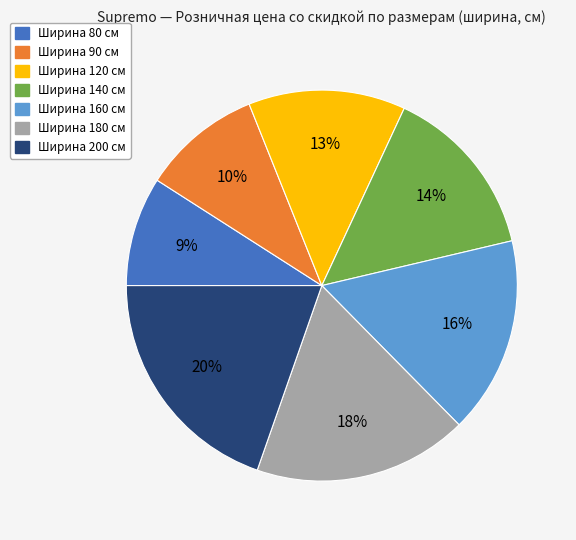

To the nearest percent, what is the difference between the largest and smallest slice percentages?

11%